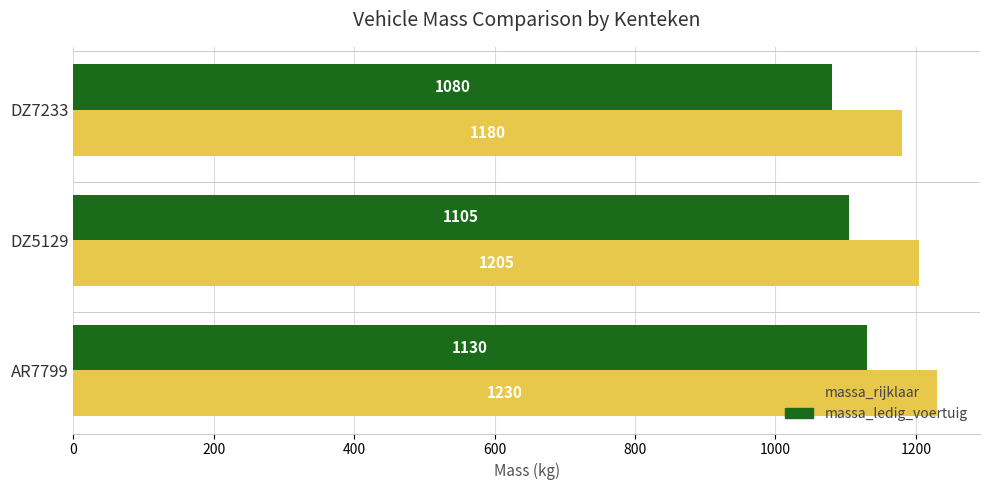

What is the average value of the massa_rijklaar series?

1205